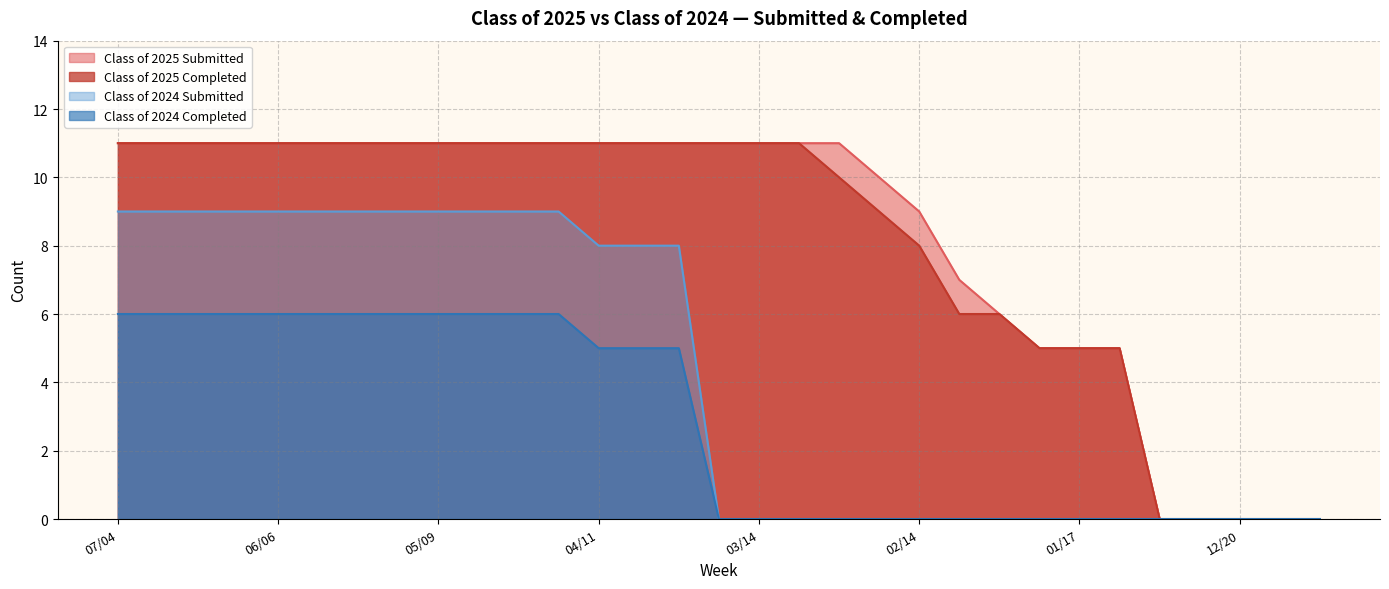

What is the total value across all series at 01/10?

10